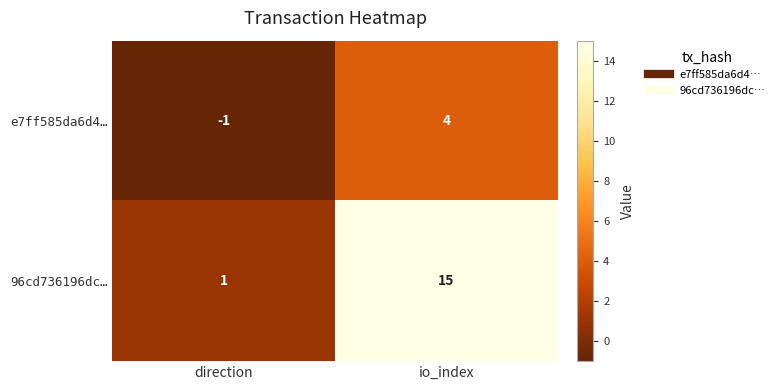

What is the sum of all 96cd736196dc… values?

16